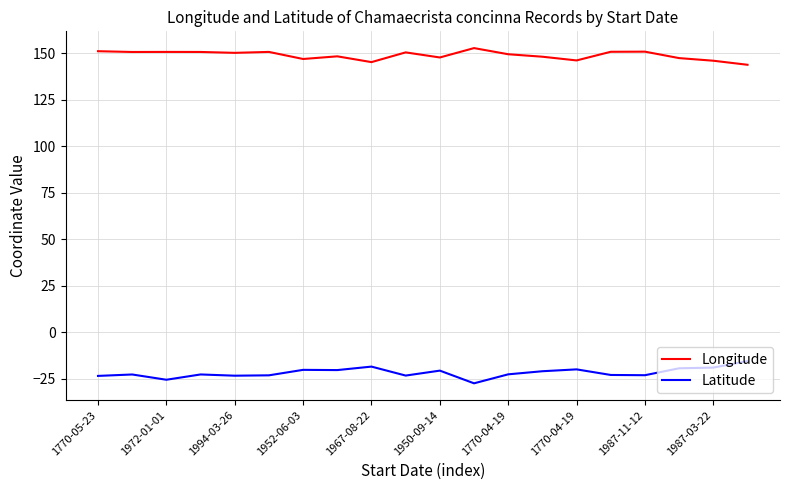

What is the difference between the second highest and second lowest values in the Latitude series?

7.1